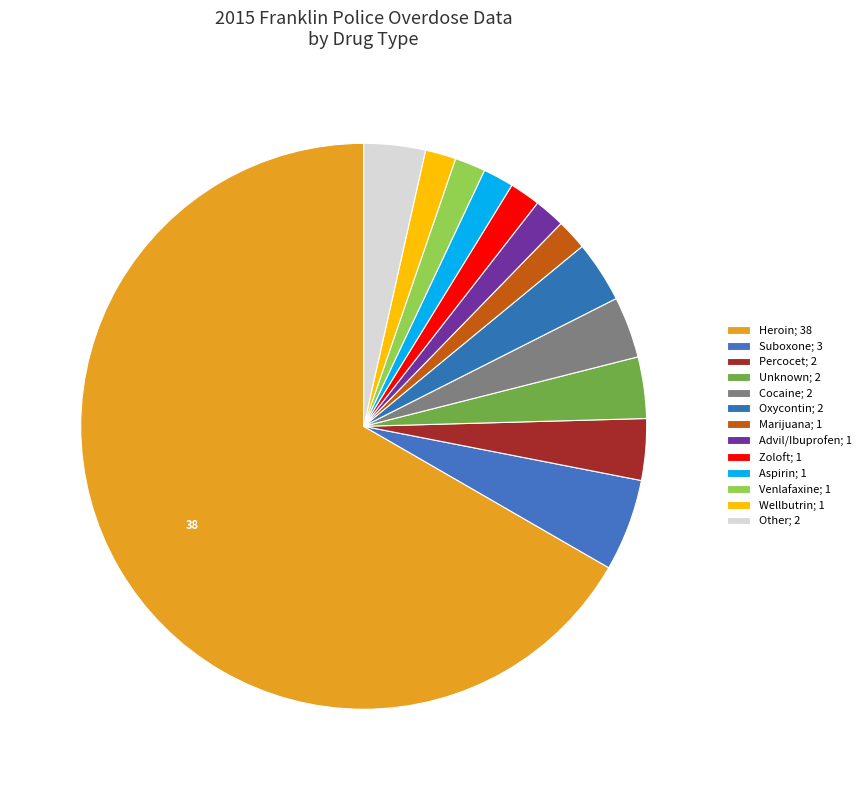

How many segments does this pie chart have?

13